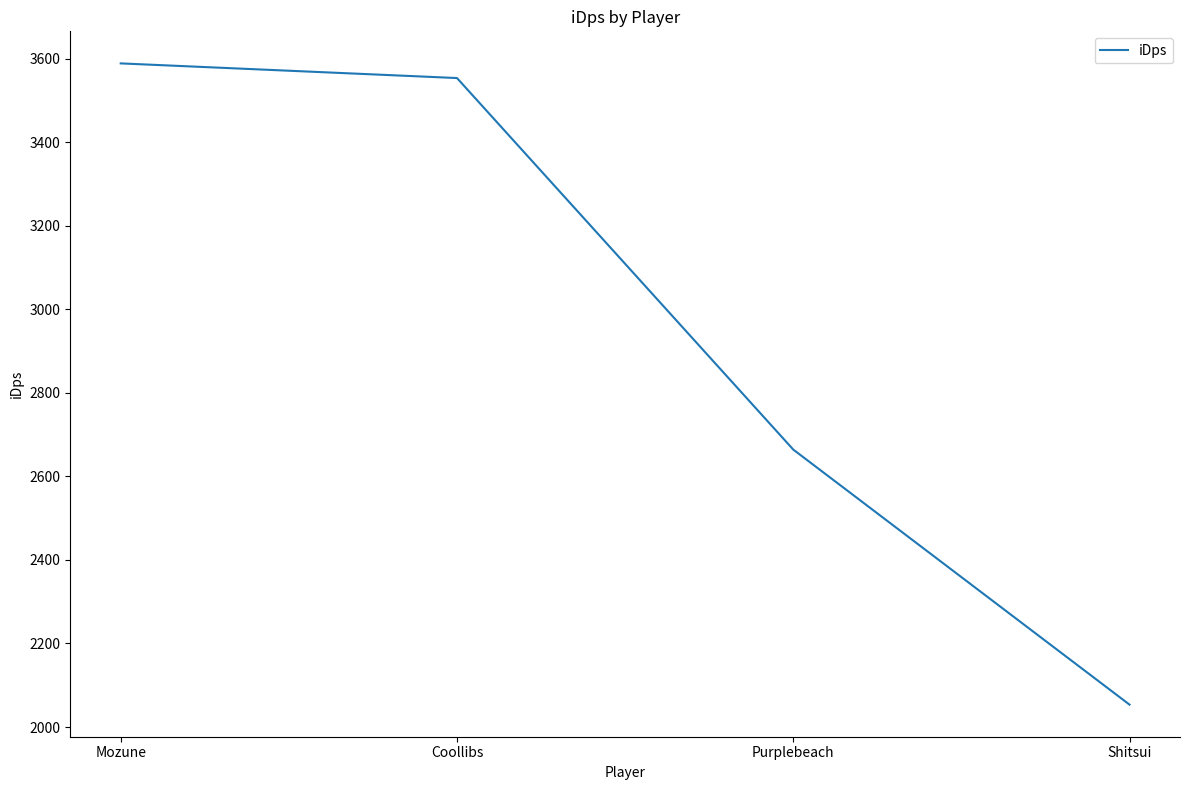

At which category does the chart reach its minimum across all series?

Shitsui